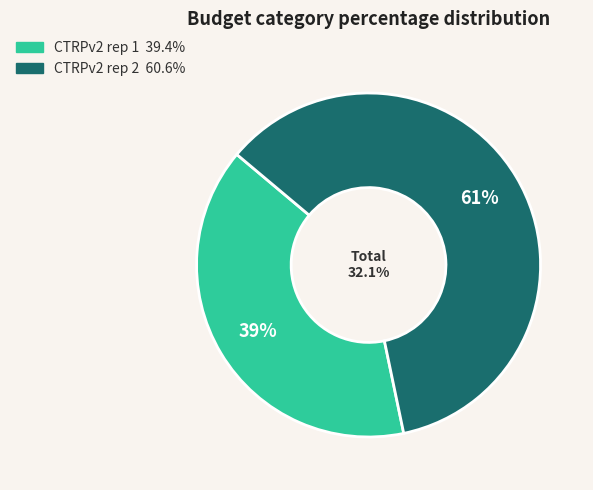

The CTRPv2 rep 2 slice represents 46% of the pie. True or false?

False